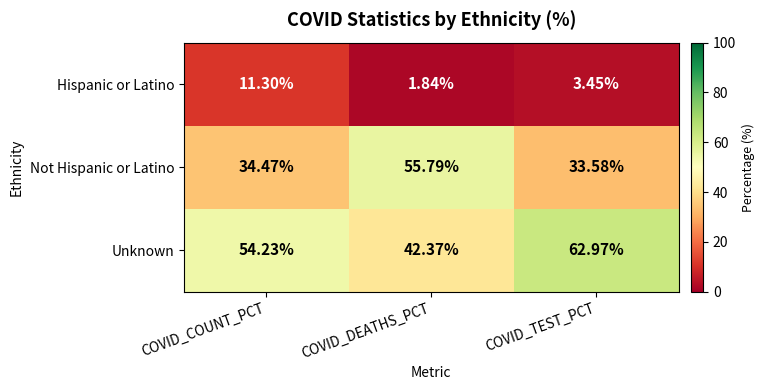

List the series in order of their overall mean, lowest first.

Hispanic or Latino, Not Hispanic or Latino, Unknown